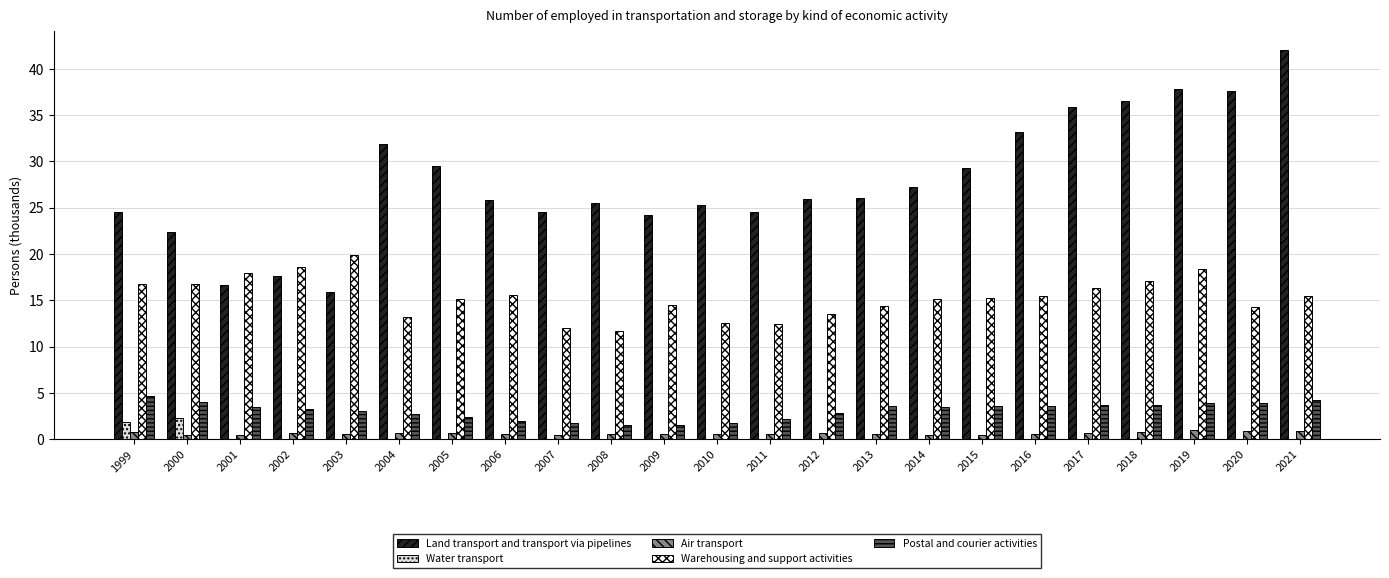

What is the sum of all Postal and courier activities values?

71.1